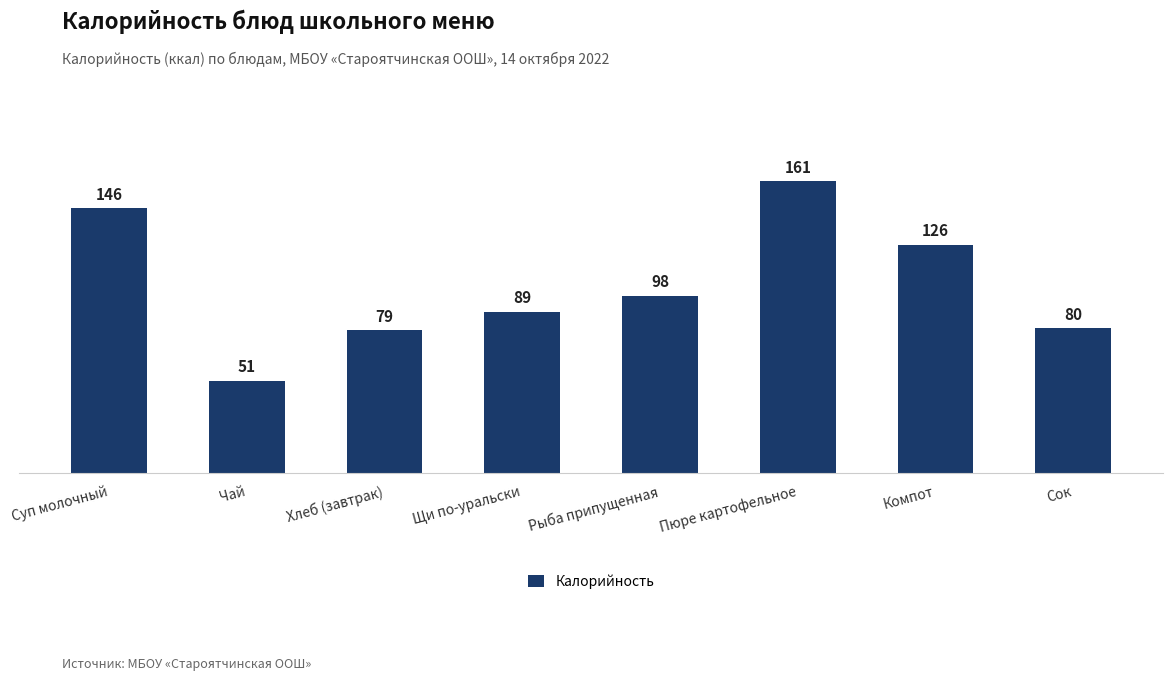

What is the greatest value displayed?

161